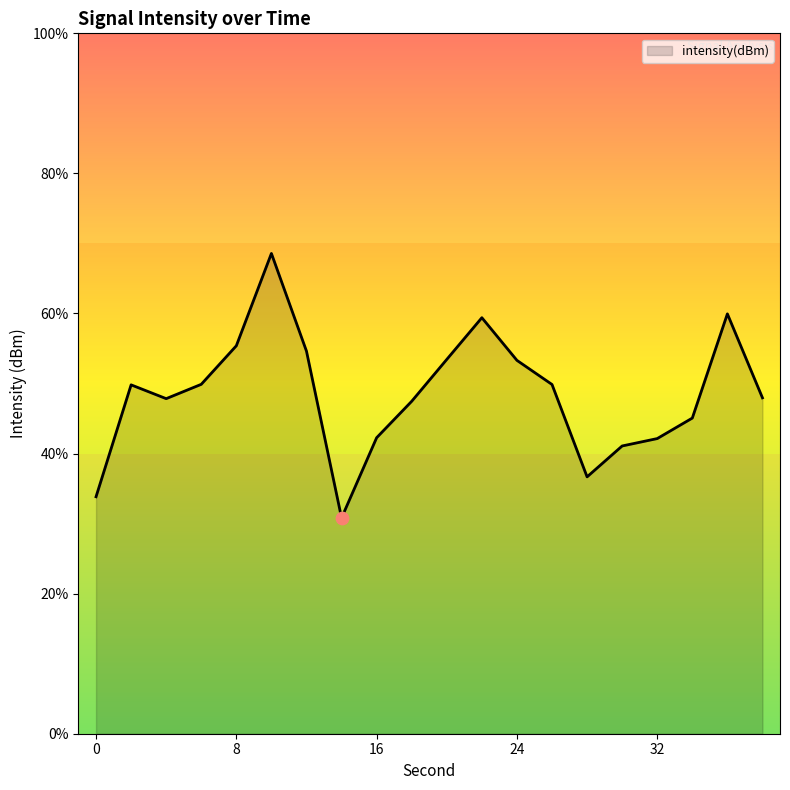

Which has a higher value, 6 or 24?

24